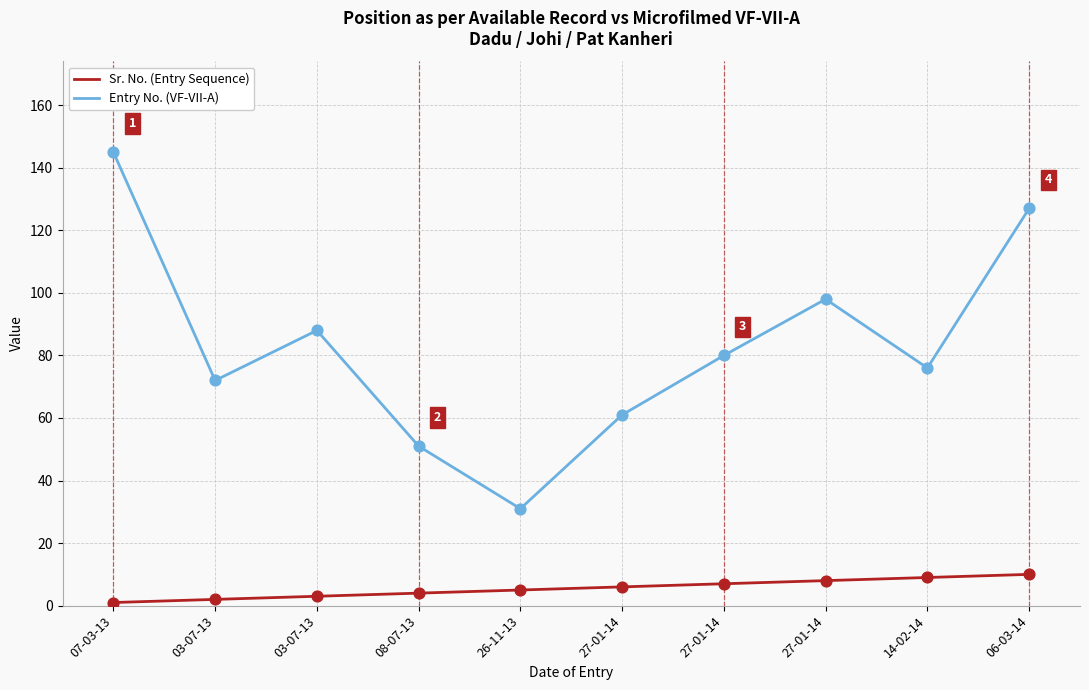

At how many categories does at least one series exceed 129?

1